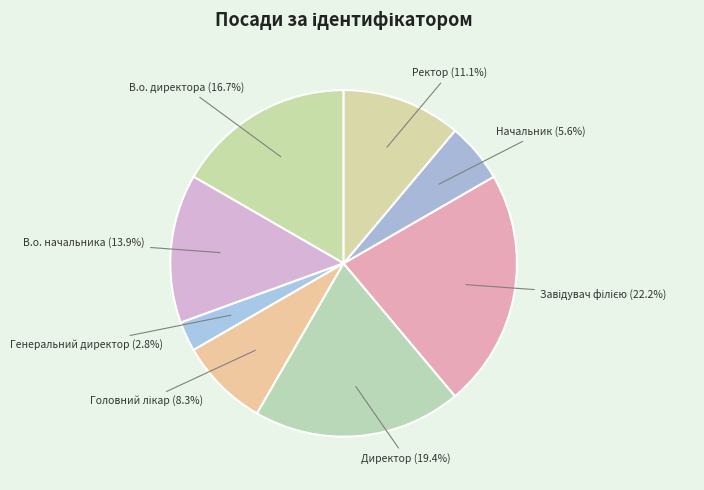

Combined, do Генеральний директор and Директор account for over 50%?

No